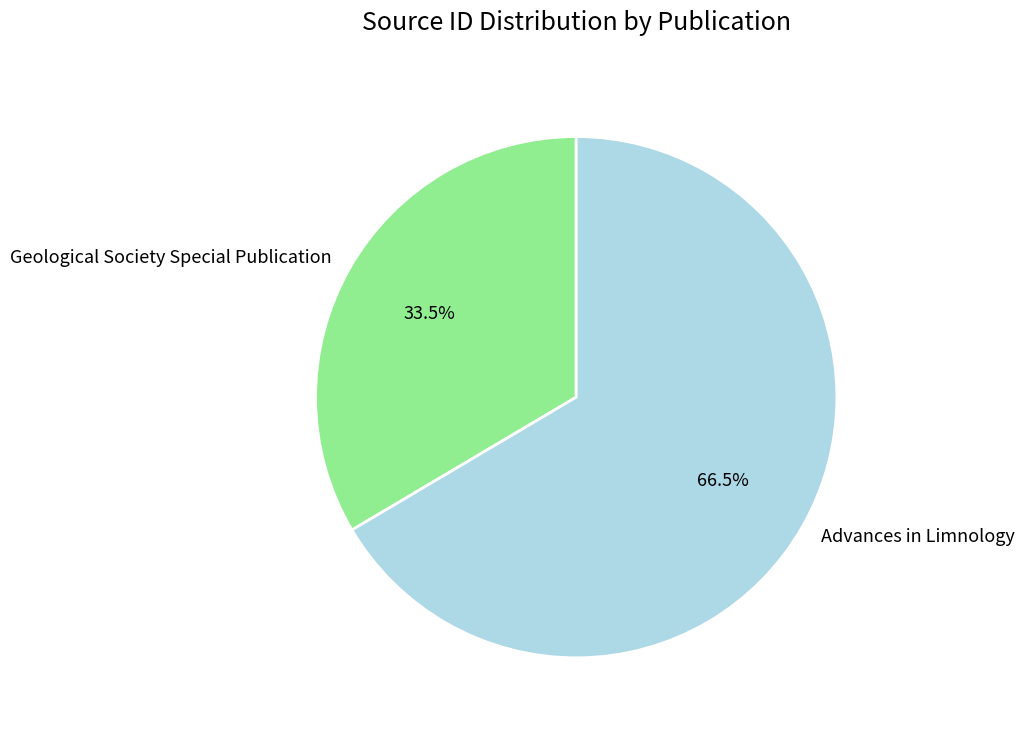

To the nearest percent, what is the average slice percentage?

50%